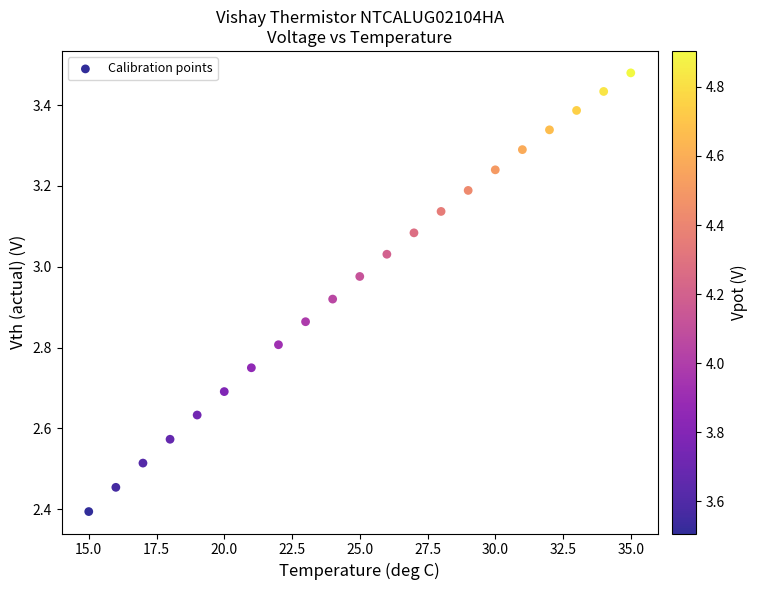

What is the range of X values (max minus min)?

20.0